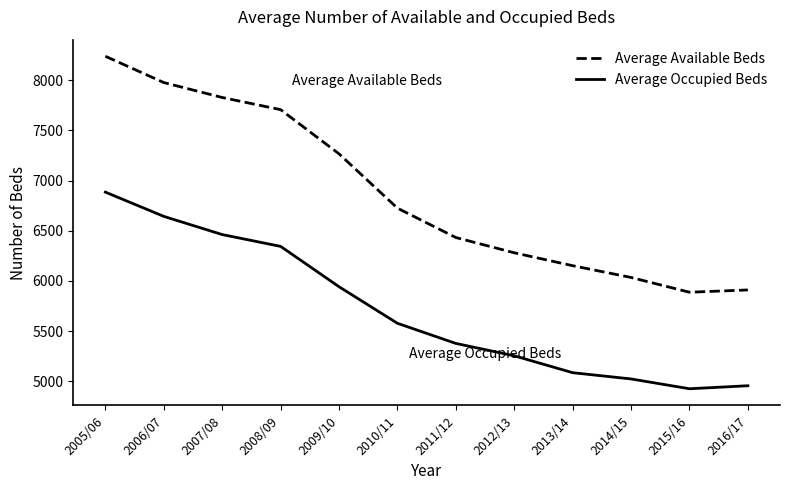

How many lines are shown in the chart?

2